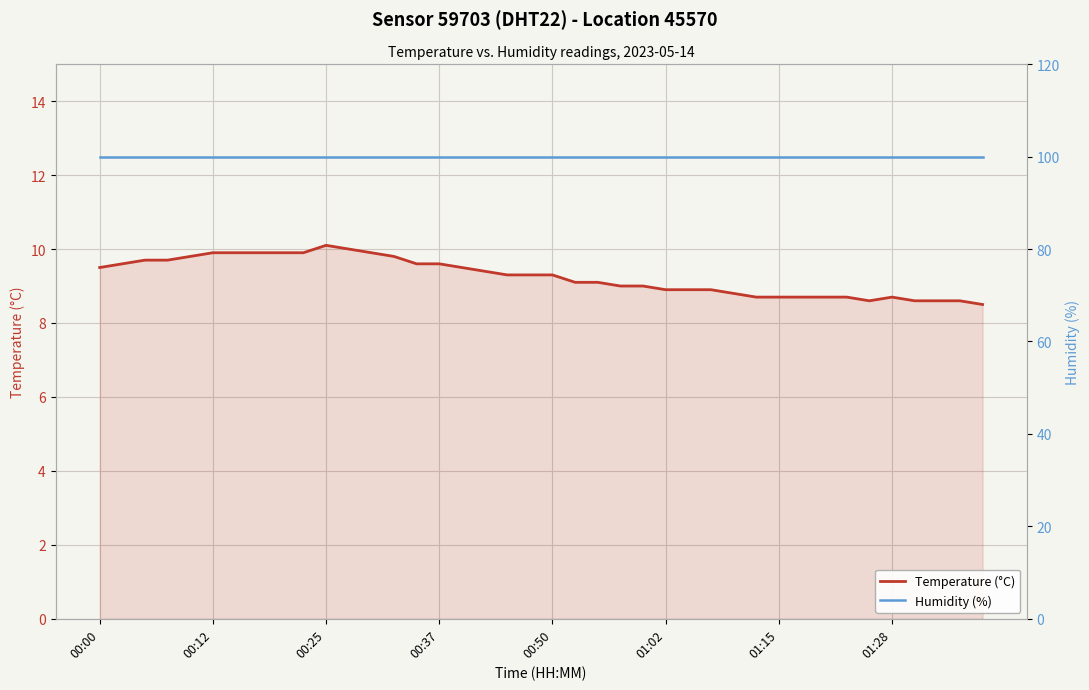

What is the lowest value of the Temperature (°C) series?

8.5